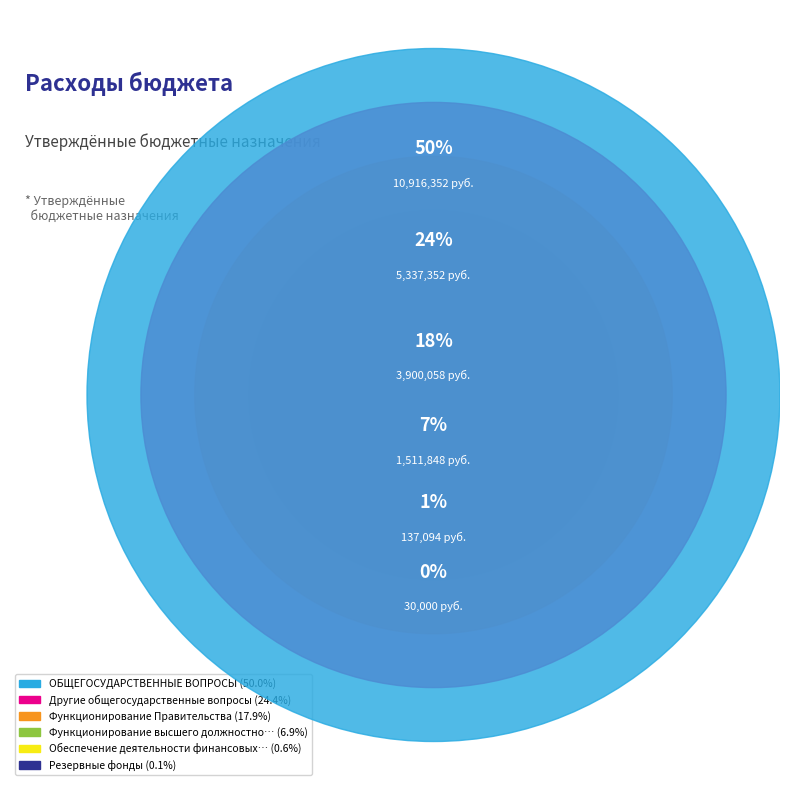

How many segments does this pie chart have?

6